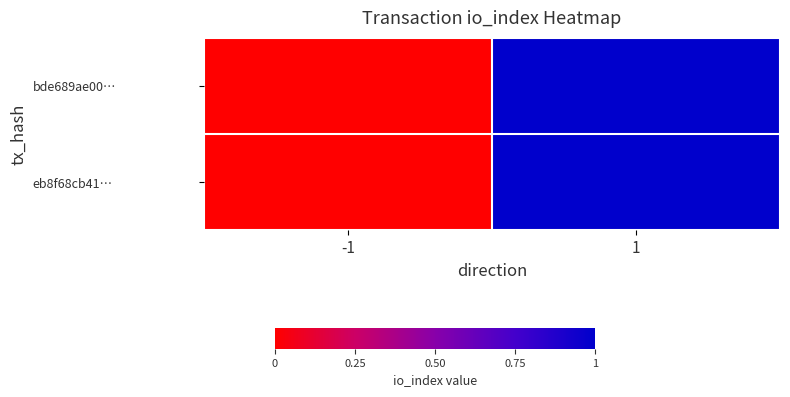

Which category has the lowest value across all series?

-1